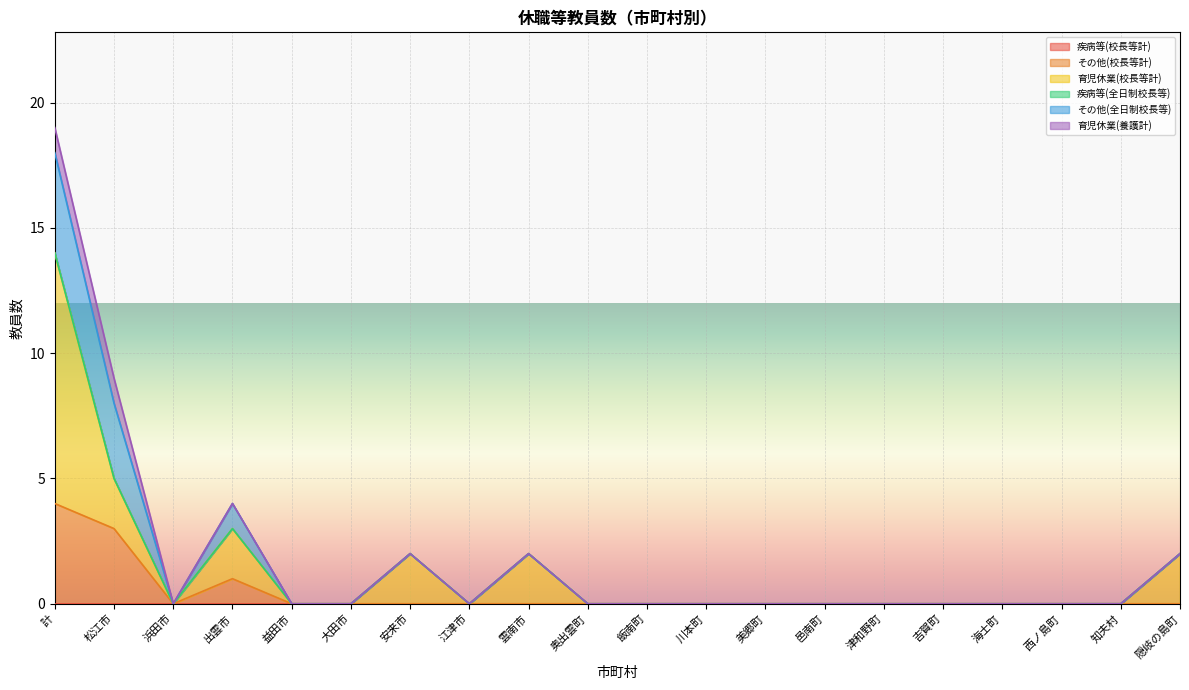

What position from the left is 江津市?

8